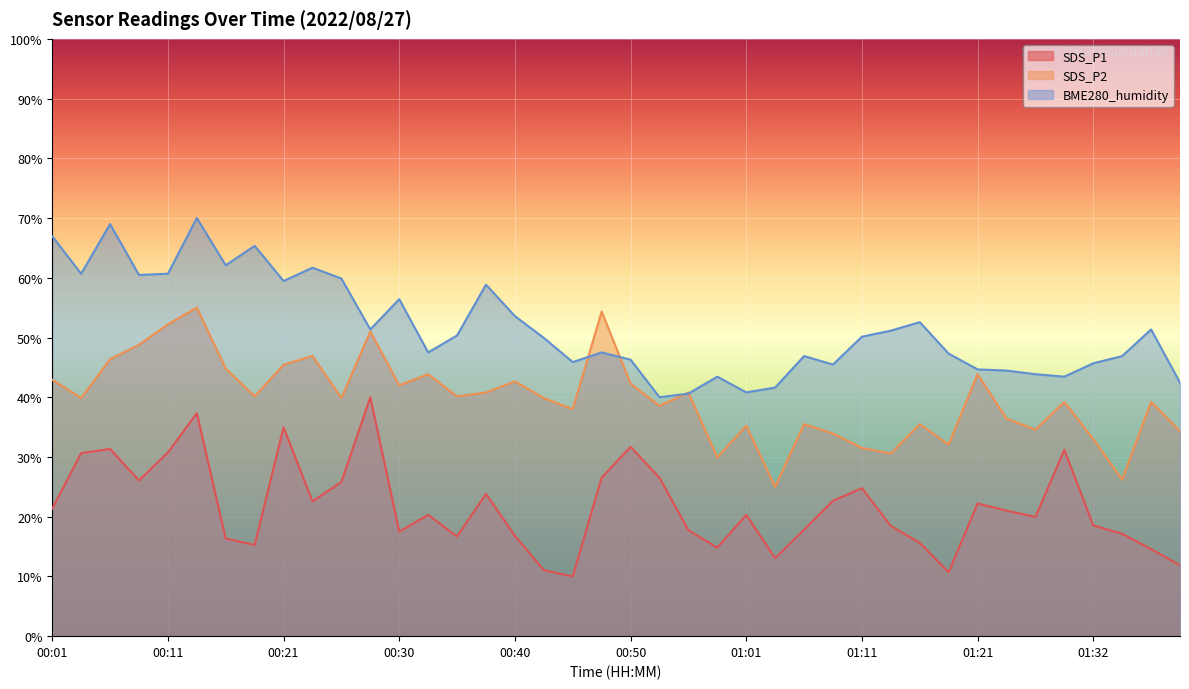

What is the difference between the maximum and minimum values in the BME280_humidity series?

30.0